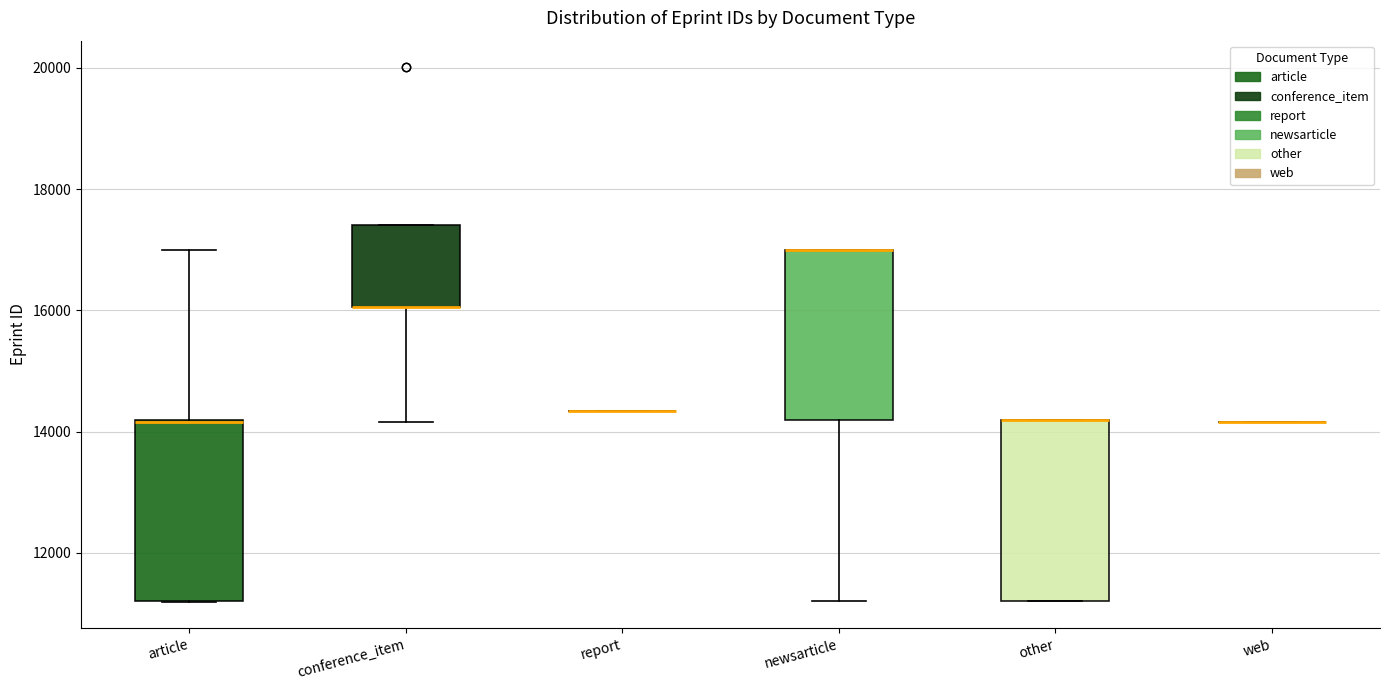

Reading left to right, read every box against the y-axis: the position of its median line, the range the box covers, and the ends of its whiskers. The values are not printed on the chart, so give them approximately, as read against the axis.

article: median 14200 (drawn on the box's upper edge), box 11200 to 14200, whiskers 11200 to 17000
conference_item: median 16000 (drawn on the box's lower edge), box 16000 to 17400, whiskers 14200 to 17400
report: box collapsed to a line at 14400, whiskers 14400 to 14400
newsarticle: median 17000 (drawn on the box's upper edge), box 14200 to 17000, whiskers 11200 to 17000
other: median 14200 (drawn on the box's upper edge), box 11200 to 14200, whiskers 11200 to 14200
web: box collapsed to a line at 14200, whiskers 14200 to 14200